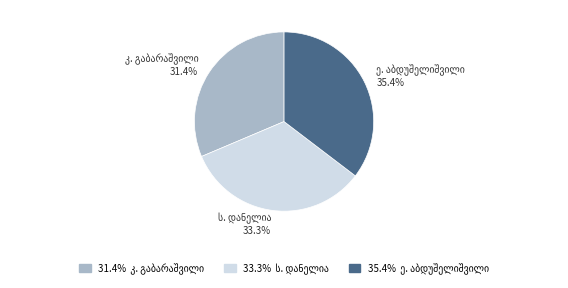

Does any single category account for the majority?

No